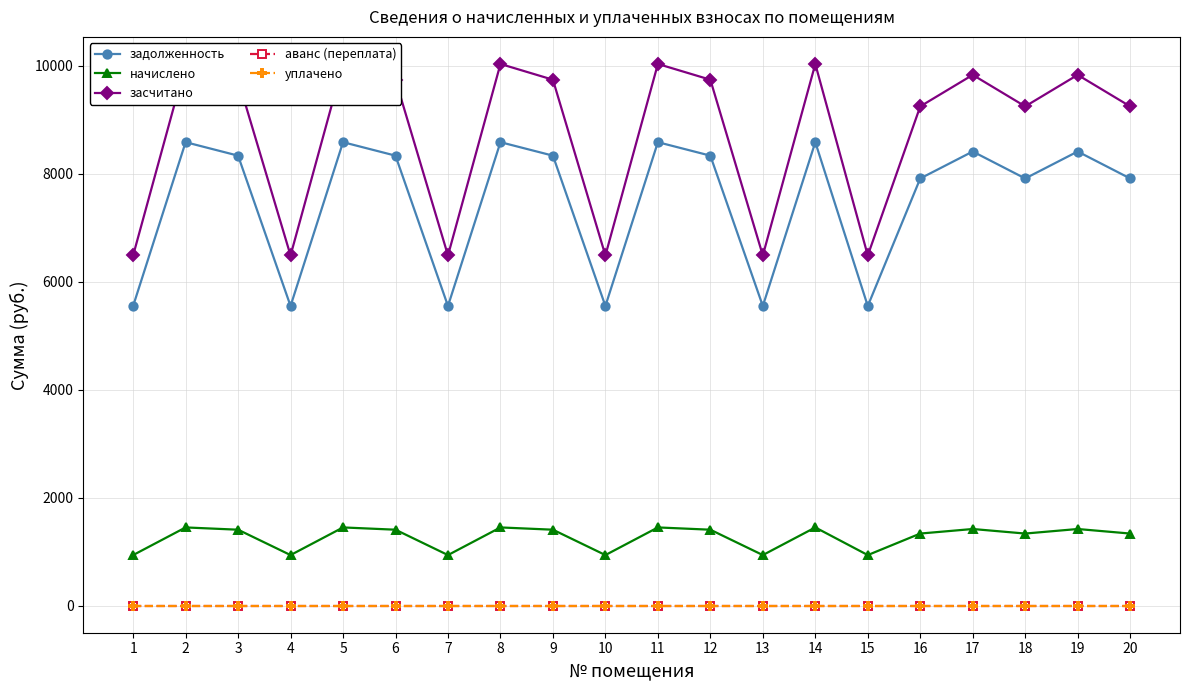

The засчитано series shows 6036.6 at 8. True or false?

False